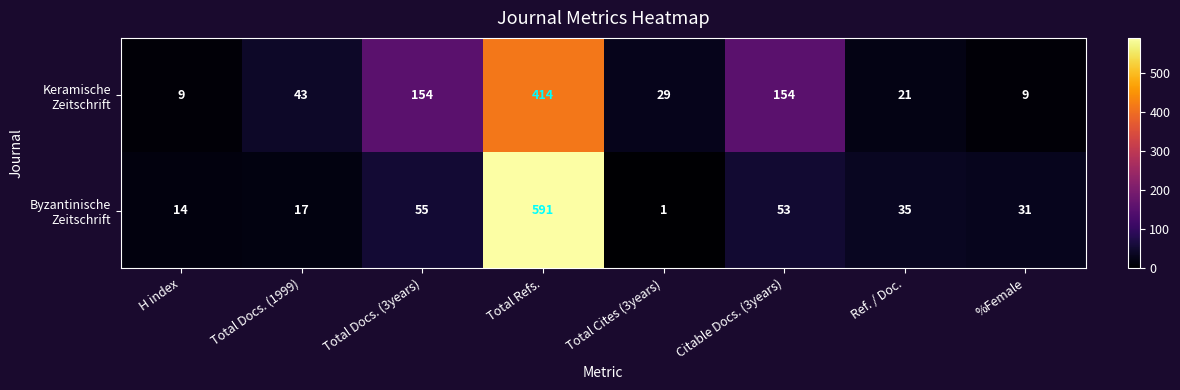

At which category is the sum across all series the highest?

Total Refs.